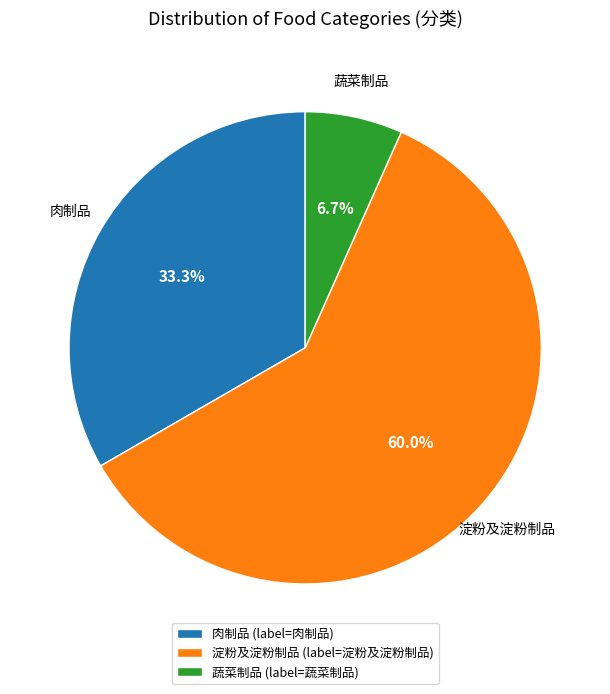

What portion of the pie excludes 淀粉及淀粉制品?

40.0%